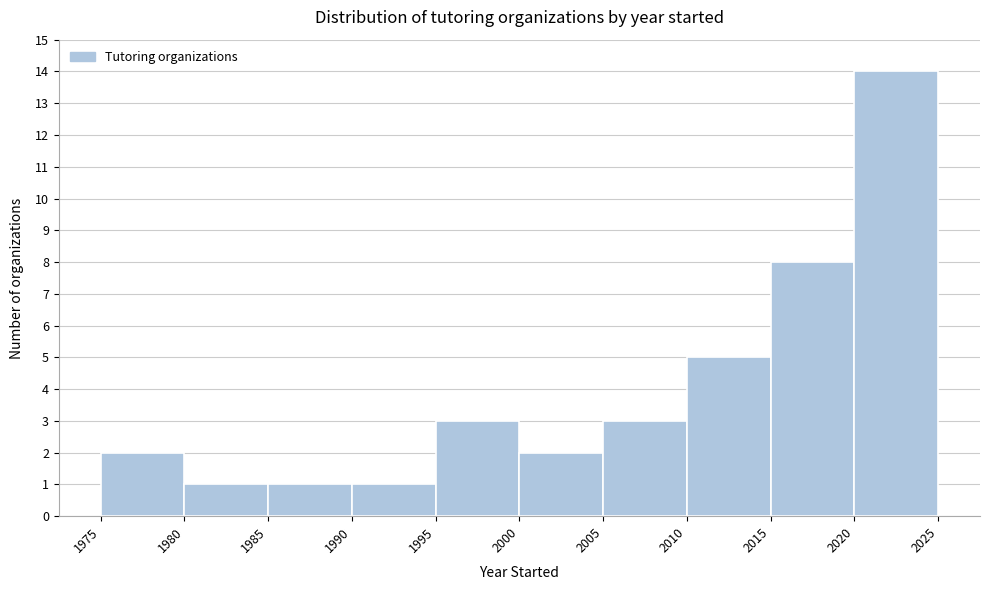

Which range on the x-axis has the tallest bar?

2020 to 2025